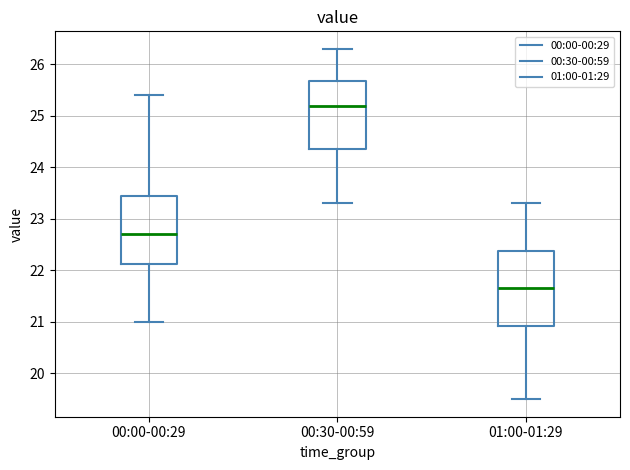

Which box has the highest median line?

00:30-00:59